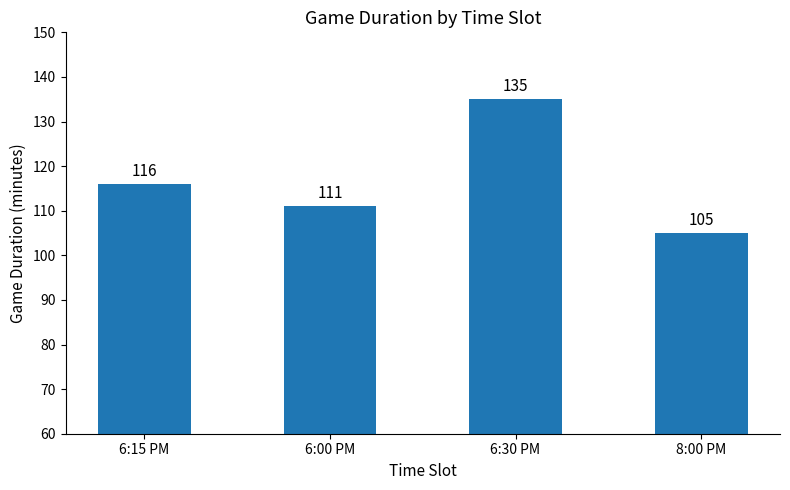

What is the difference between the second highest and second lowest values?

5